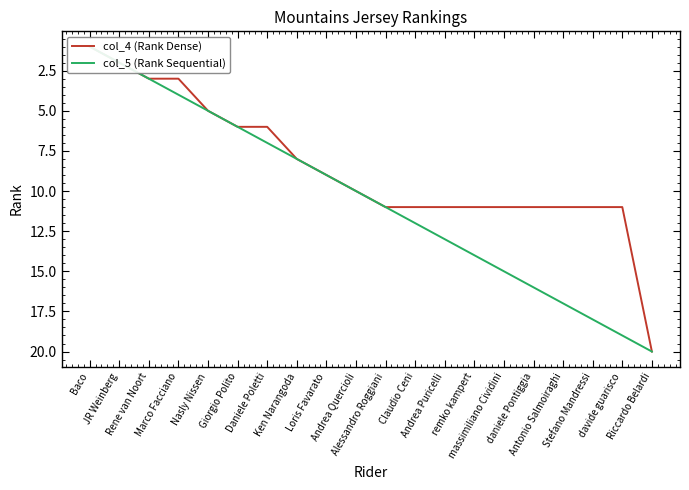

What is the difference between the highest and lowest values at massimiliano Cividini?

4